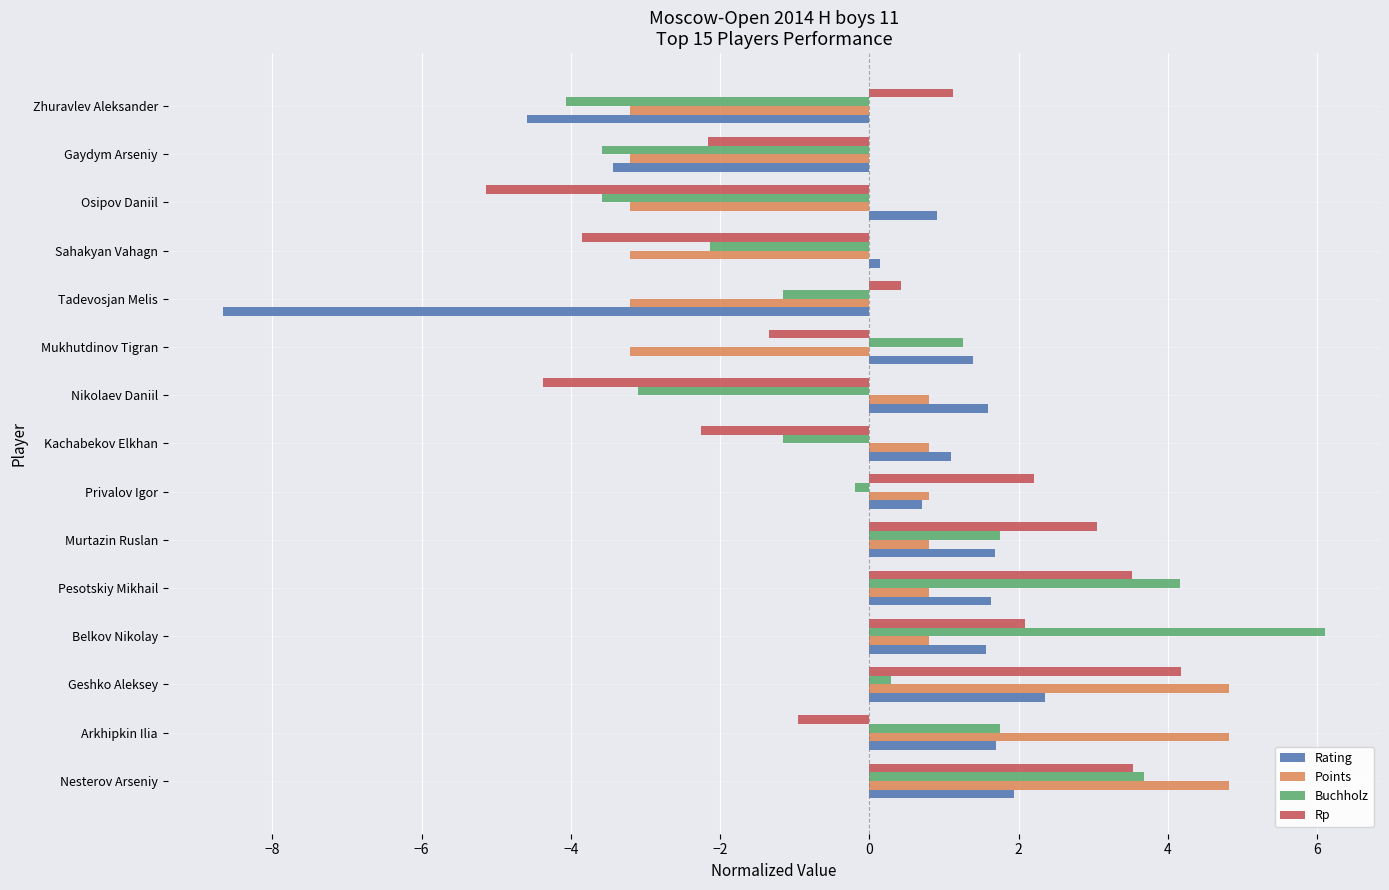

How many data points in Buchholz are less than 0?

8